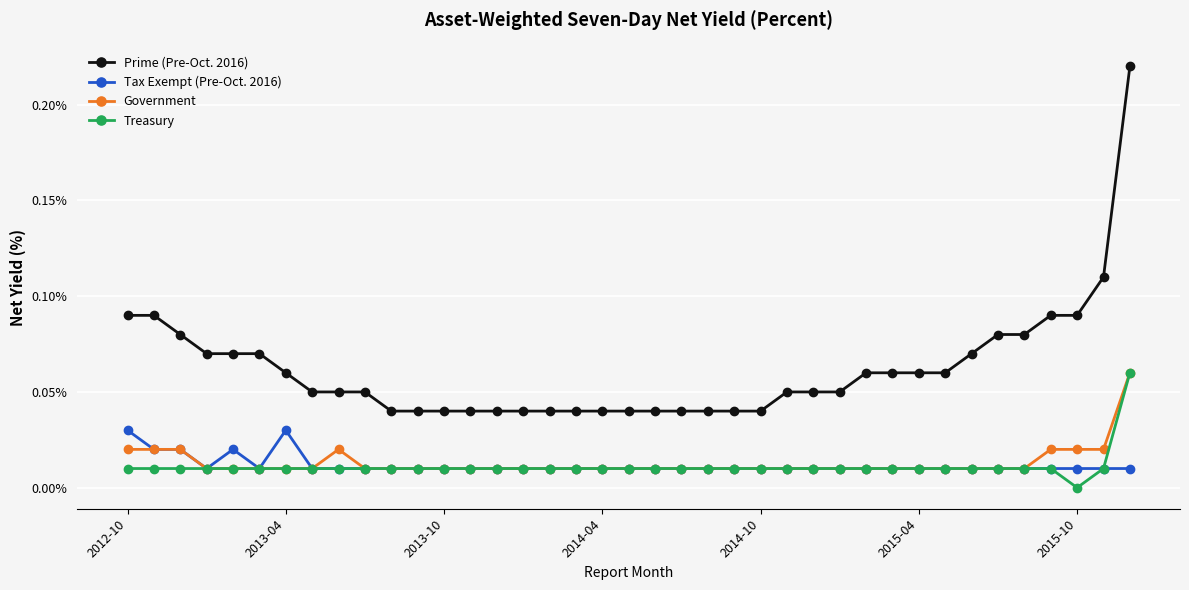

Which series has the largest total across all categories?

Prime (Pre-Oct. 2016)